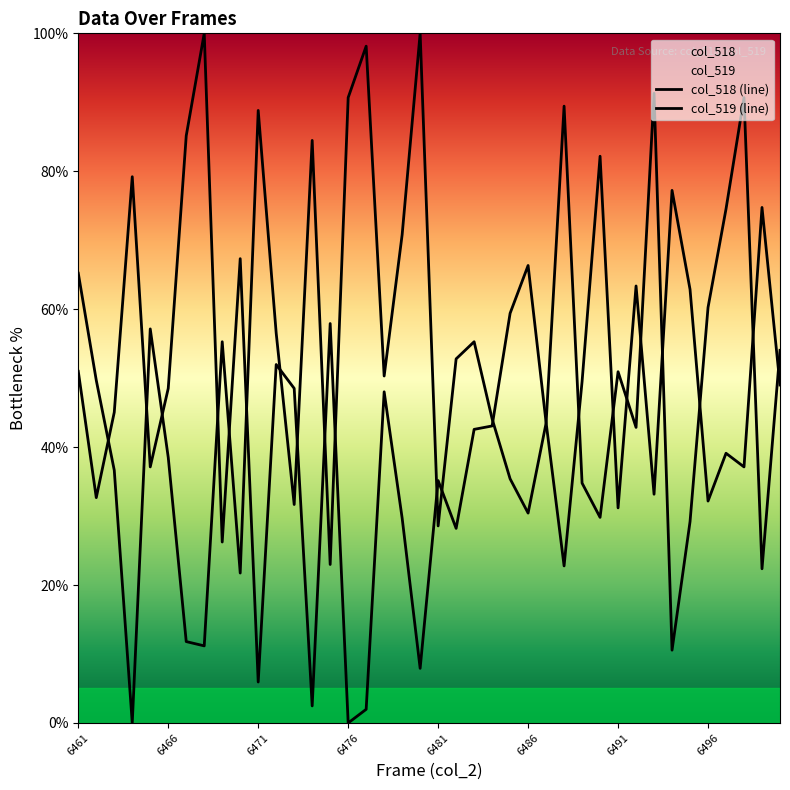

What is the sum of all col_518 (line) values?

1799.5